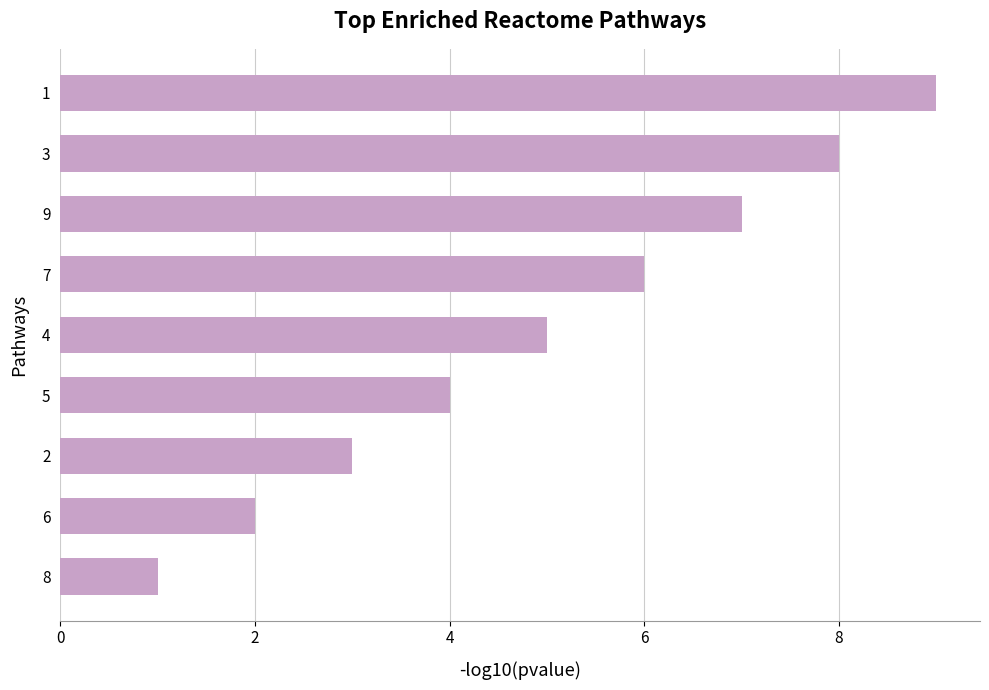

How many series are shown in this chart?

1